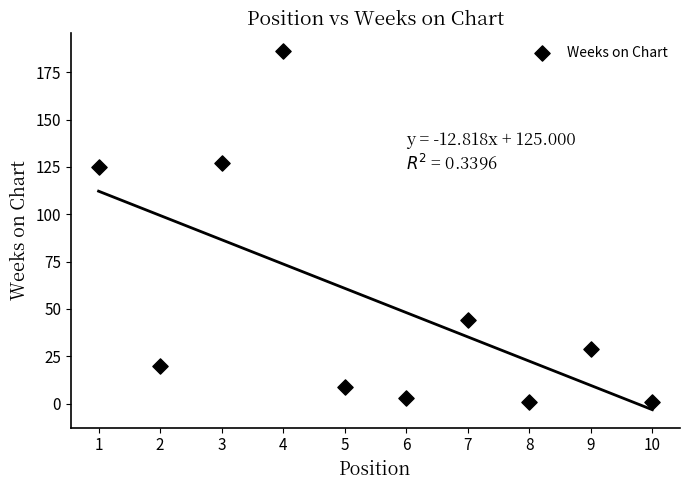

What is the range of Y values (max minus min)?

185